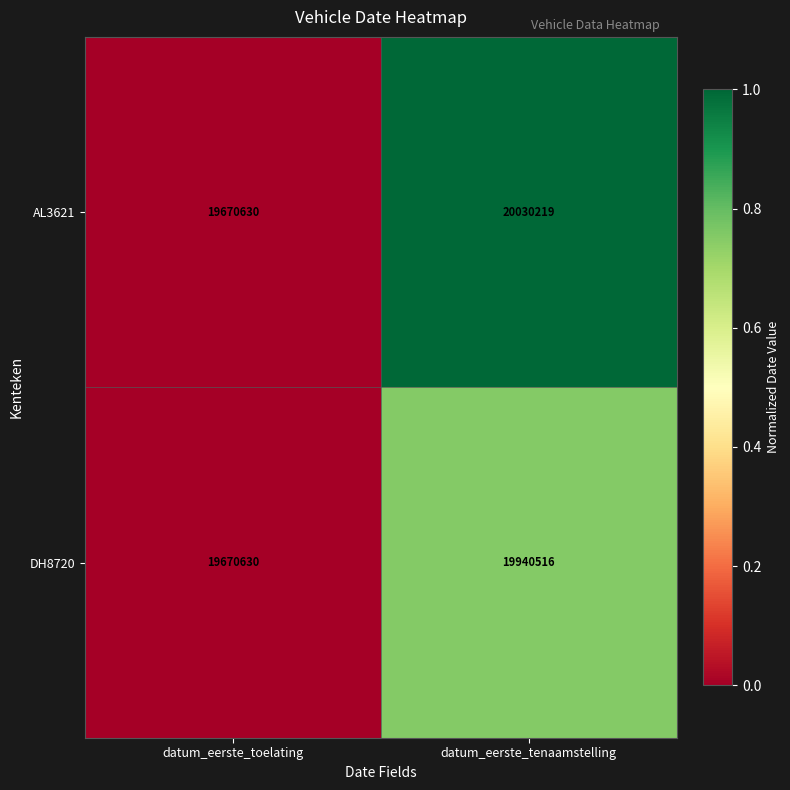

Which series has the widest spread of values?

AL3621